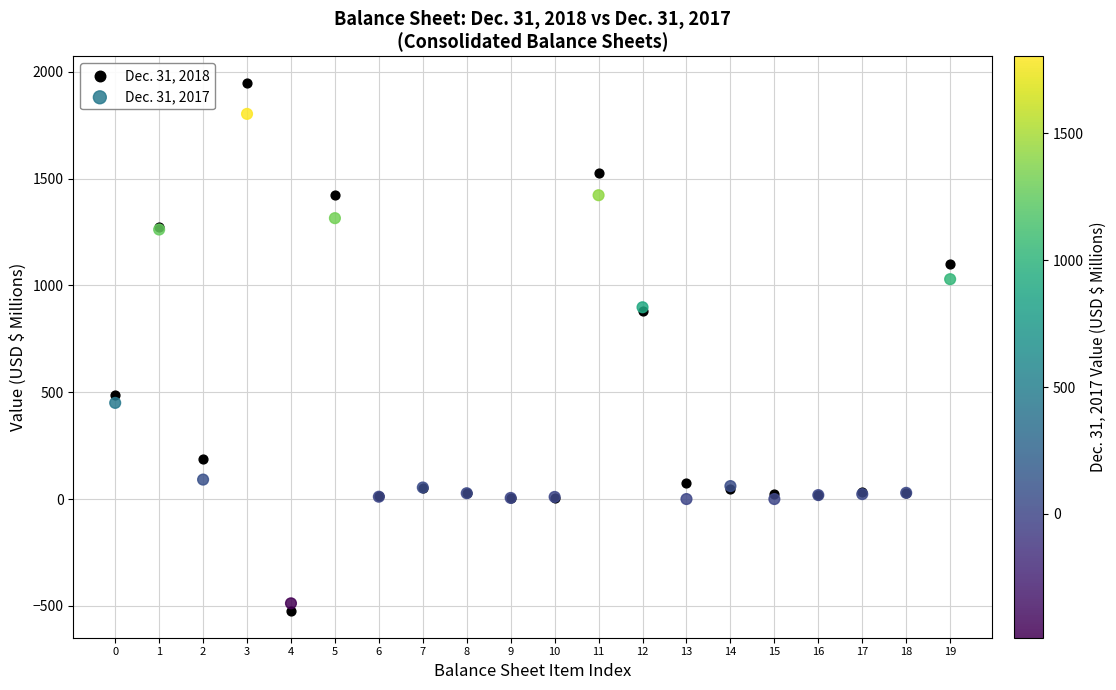

What are all the series names shown in the legend?

Dec. 31, 2018, Dec. 31, 2017